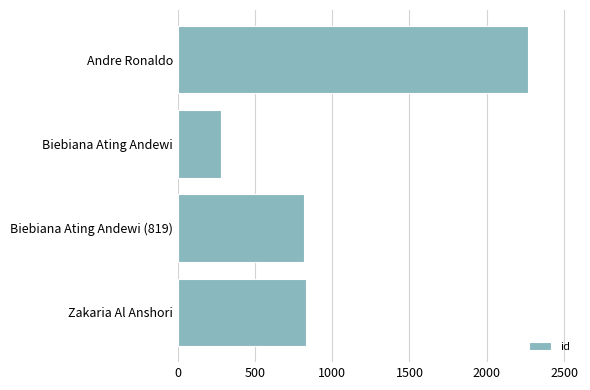

Does the chart contain any negative values?

No